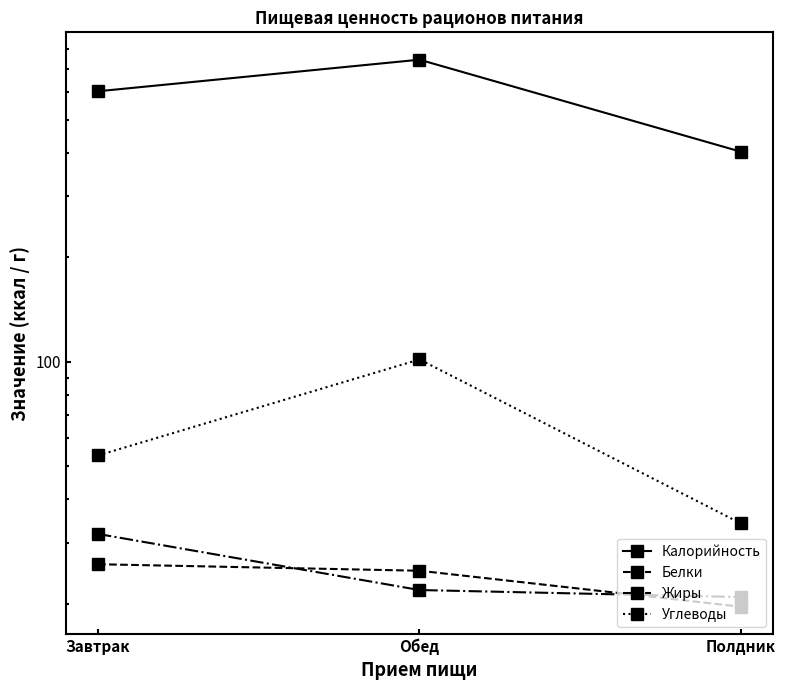

What are all the series names shown in the legend?

Калорийность, Белки, Жиры, Углеводы